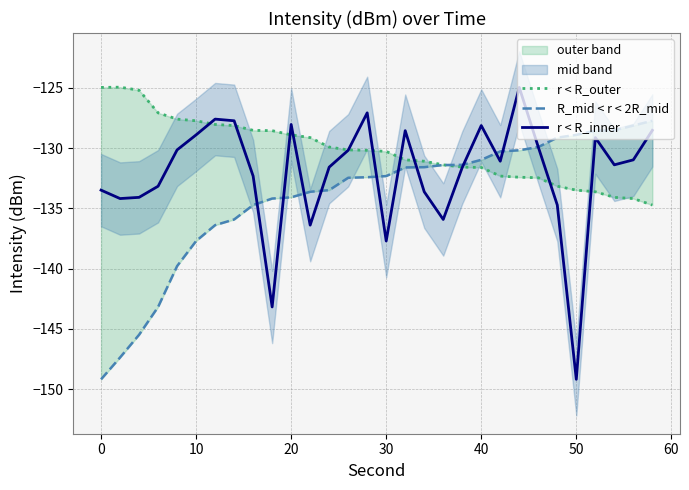

Which category has the lowest value in the r < R_inner series?

50